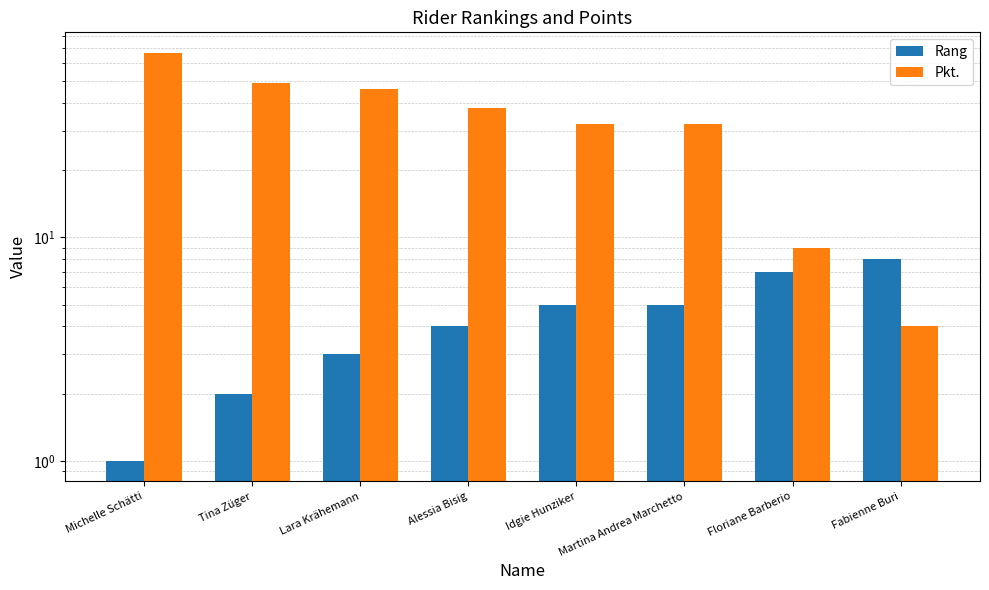

What are all the series names shown in the legend?

Rang, Pkt.